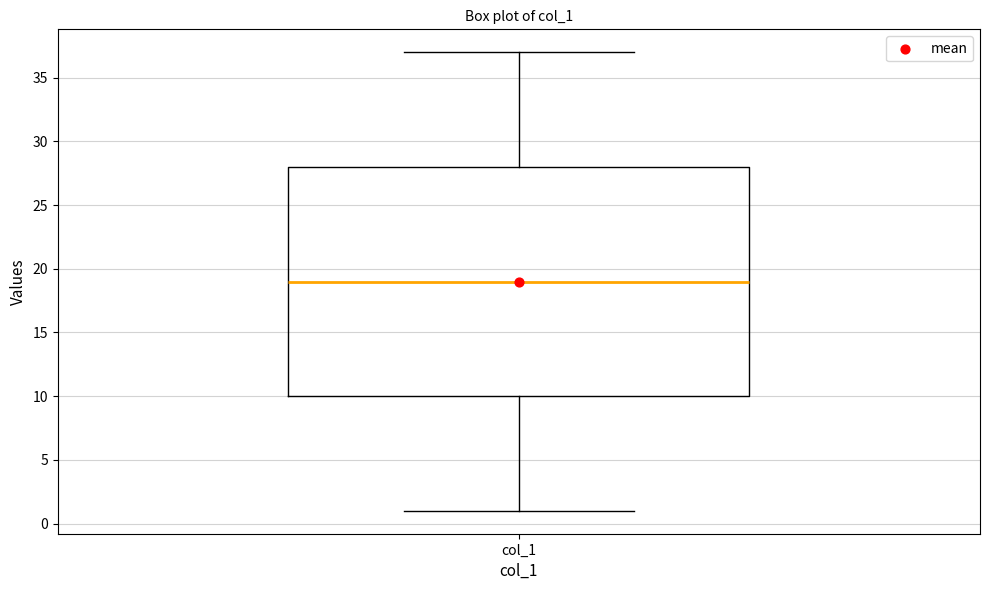

Transcribe this box plot: give where the median line is, the range the box spans, and where the two whiskers end, as read against the y-axis. The values are not printed on the chart, so give them approximately, as read against the axis.

median 19, box 10 to 28, whiskers 1 to 37